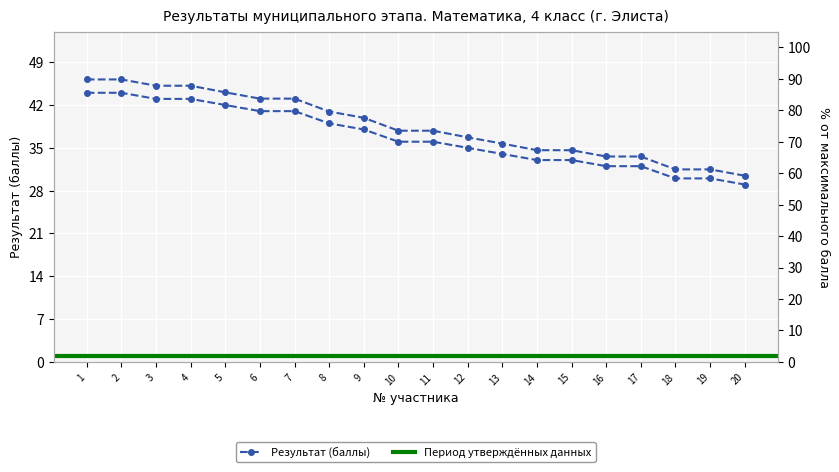

True or false: the data shows 57 at 16.

False